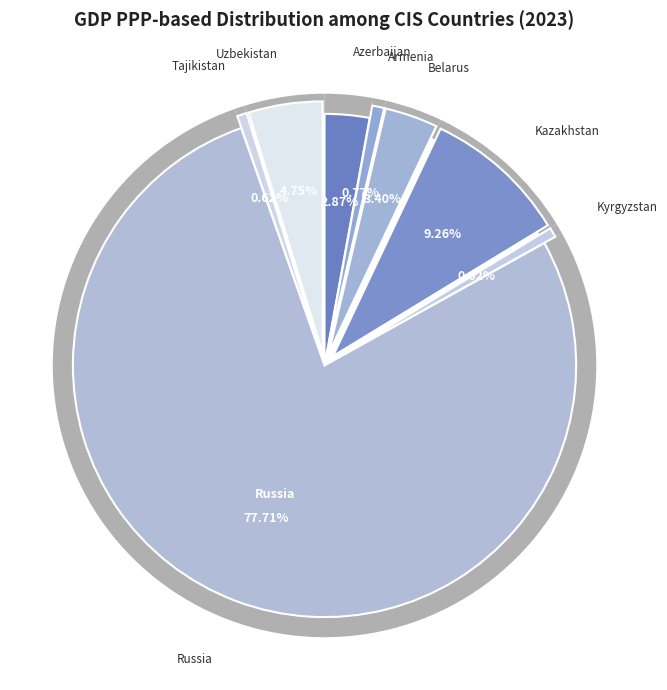

To the nearest percent, what percentage of the pie is Uzbekistan?

5%